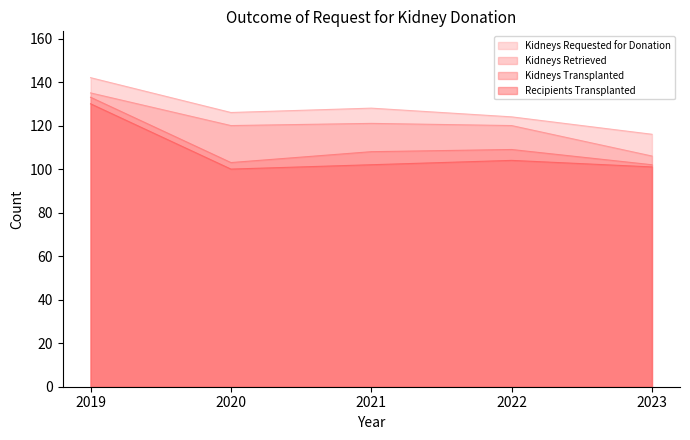

What are all the series names shown in the legend?

Kidneys Requested for Donation, Kidneys Retrieved, Kidneys Transplanted, Recipients Transplanted